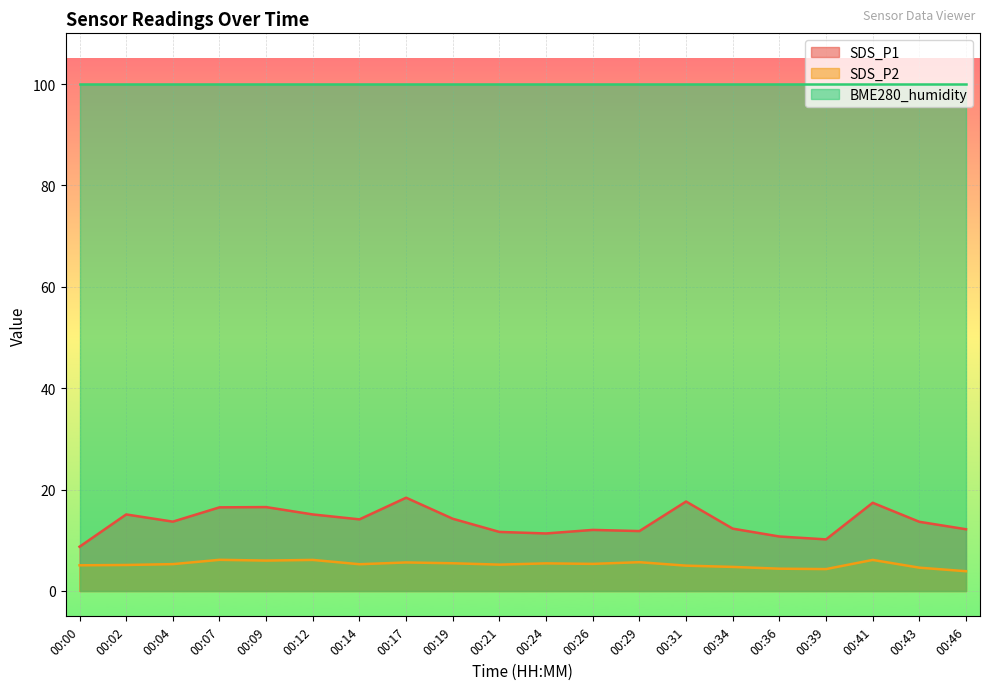

True or false: SDS_P2 and SDS_P1 intersect in this chart.

False